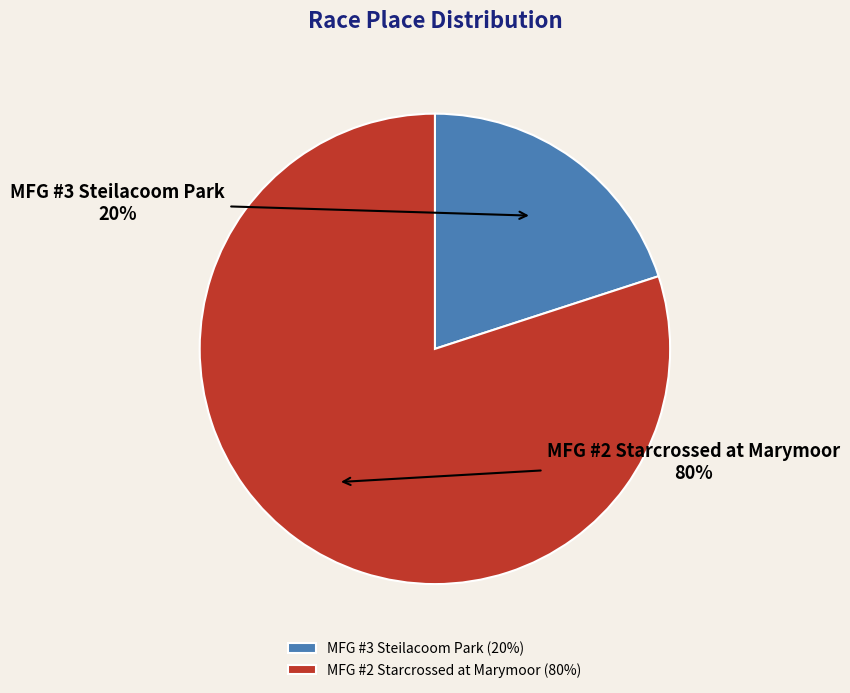

Which category accounts for the majority?

MFG #2 Starcrossed at Marymoor